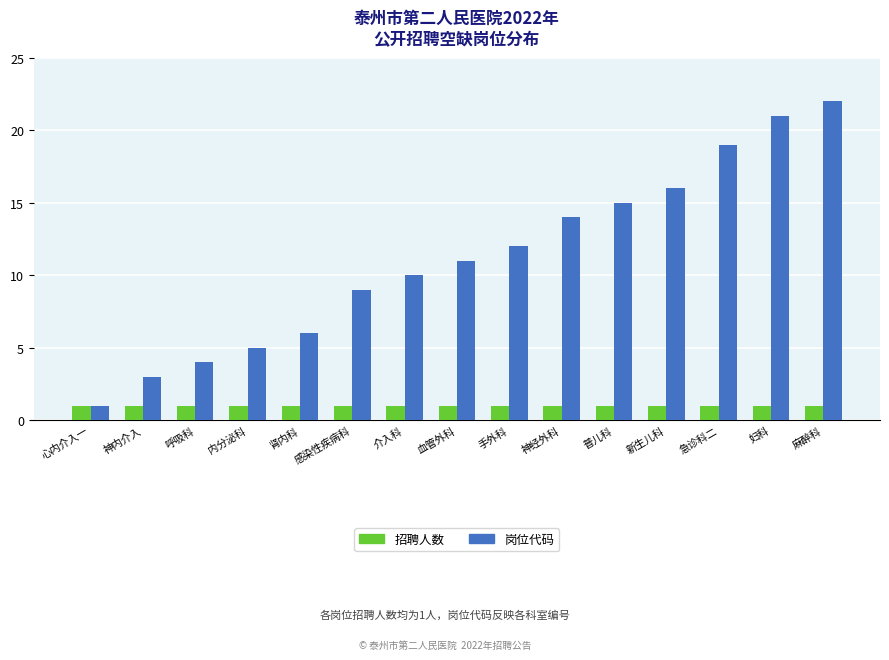

Which series has the largest total across all categories?

岗位代码